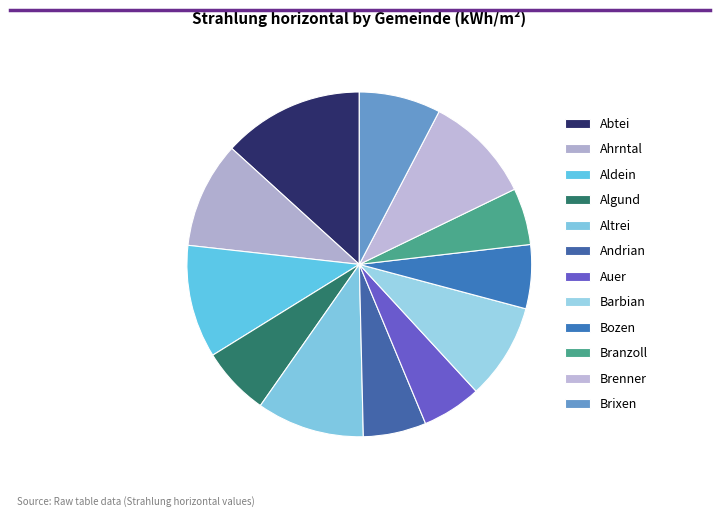

How many slices are in this pie chart?

12